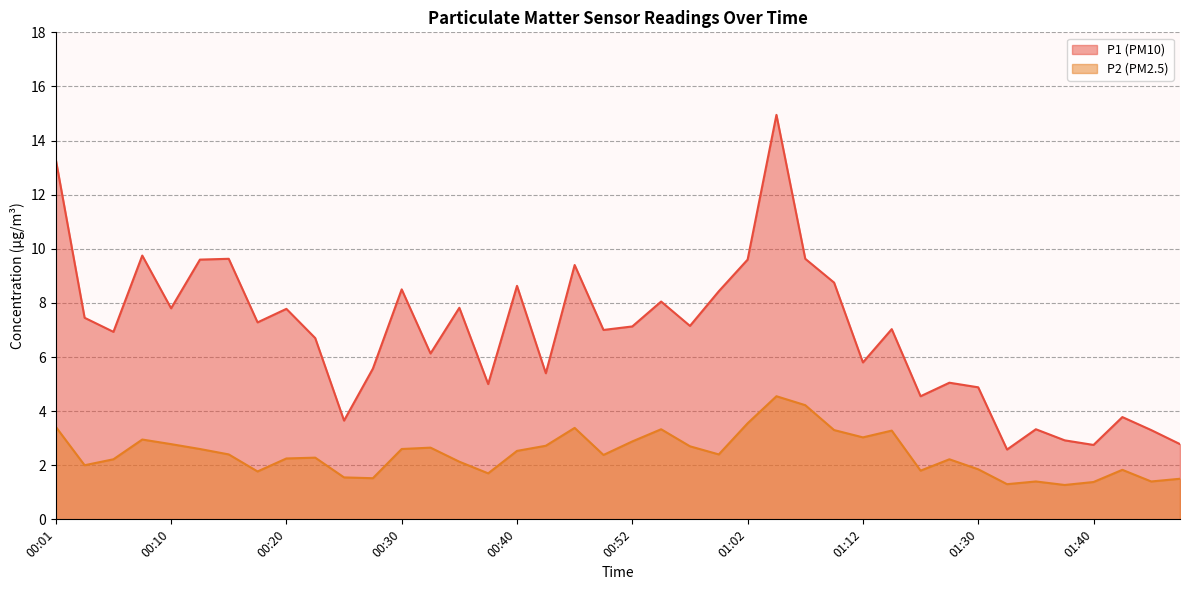

True or false: P2 and P1 intersect in this chart.

False